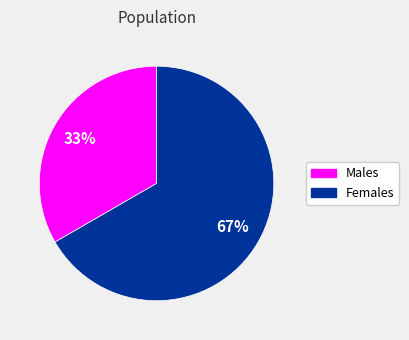

Approximately how many times larger is the value at Females compared to Males?

2.0